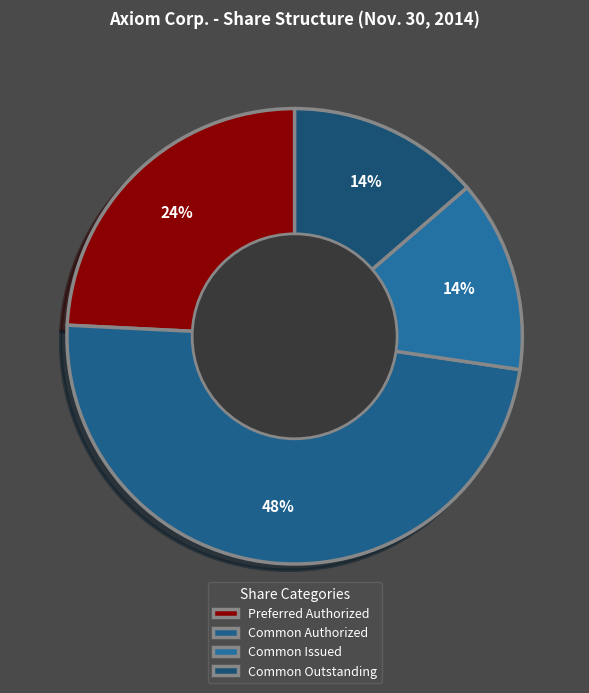

Is there a majority slice in this chart?

No